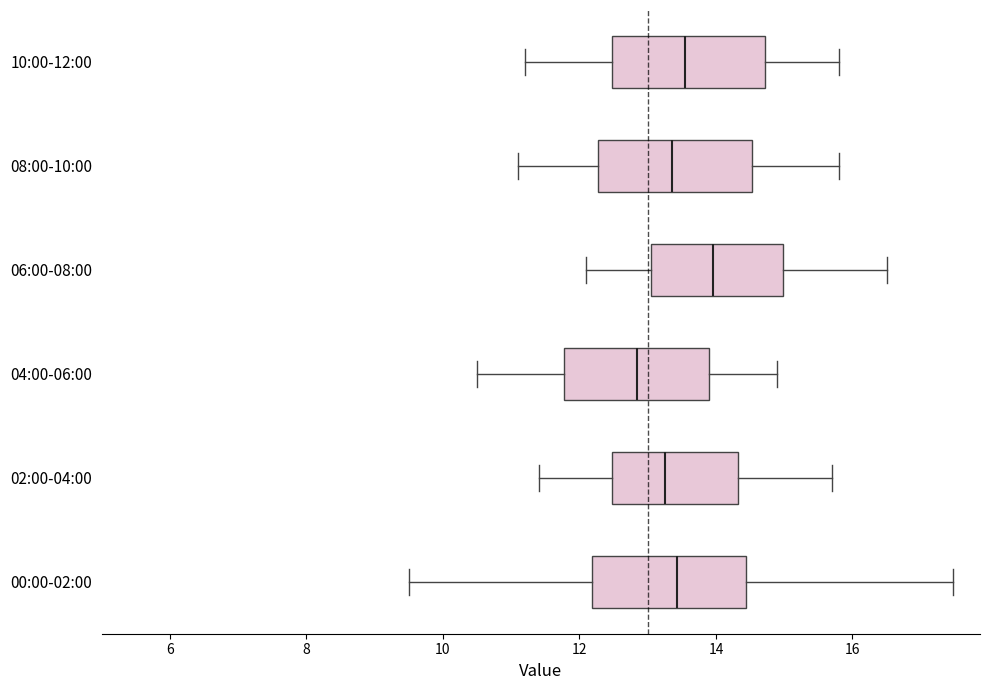

Reading bottom to top, transcribe this box plot: for each box, give where its median line is, the range the box spans, and where its two whiskers end, as read against the x-axis. The values are not printed on the chart, so give them approximately, as read against the axis.

00:00-02:00: median 13.4, box 12.2 to 14.4, whiskers 9.6 to 17.4
02:00-04:00: median 13.2, box 12.4 to 14.4, whiskers 11.4 to 15.8
04:00-06:00: median 12.8, box 11.8 to 14.0, whiskers 10.6 to 15.0
06:00-08:00: median 14.0, box 13.0 to 15.0, whiskers 12.2 to 16.6
08:00-10:00: median 13.4, box 12.2 to 14.6, whiskers 11.2 to 15.8
10:00-12:00: median 13.6, box 12.4 to 14.8, whiskers 11.2 to 15.8